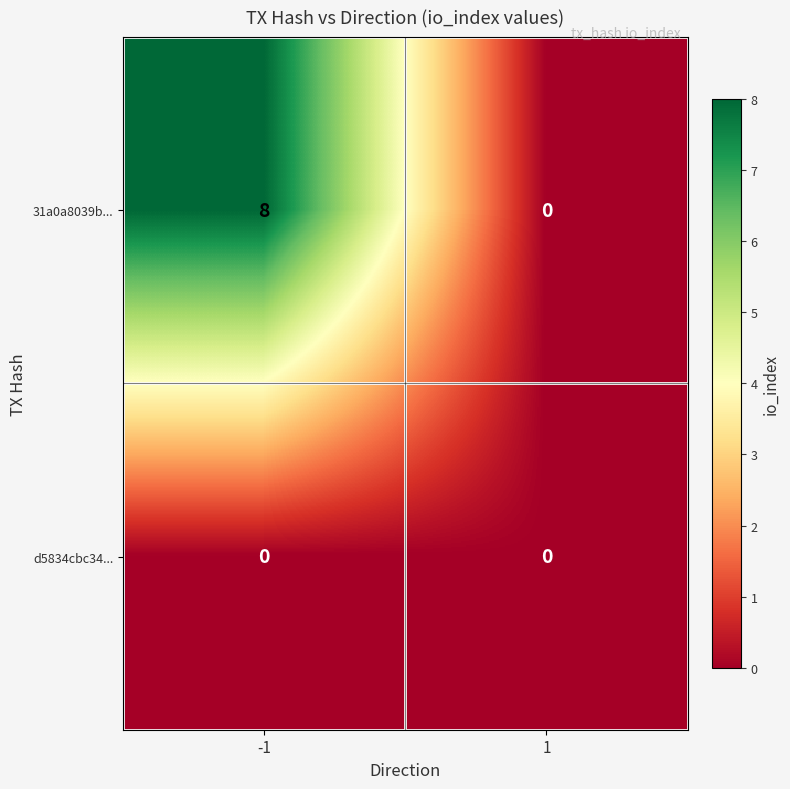

Which series has the largest total across all categories?

31a0a8039b...